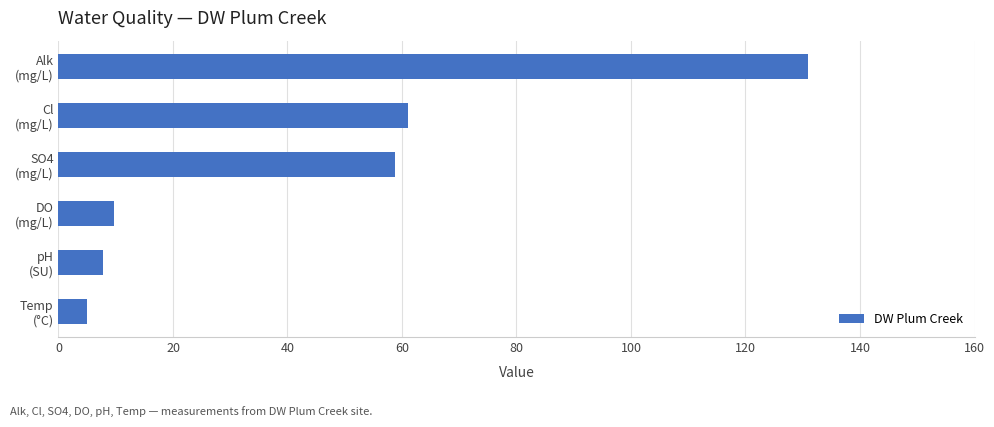

How many data points does each series have?

6